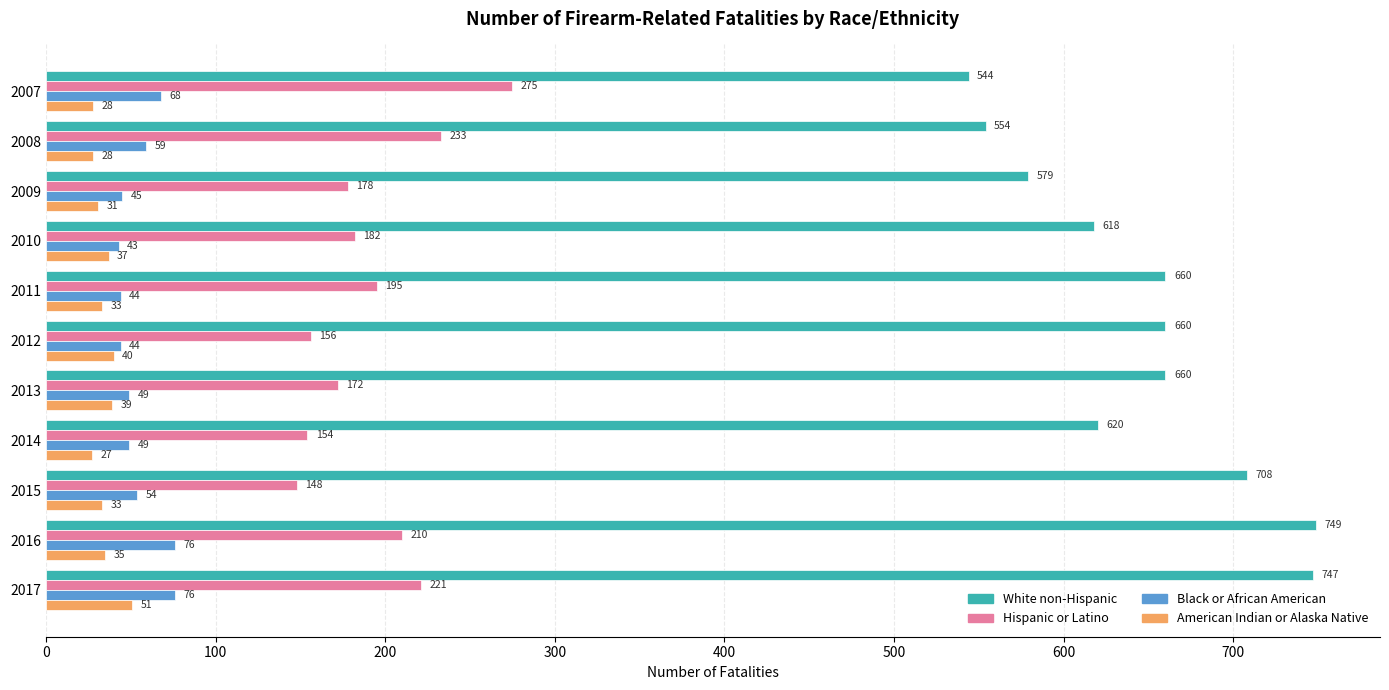

Is it true that White non-Hispanic equals 234 at 2016?

False